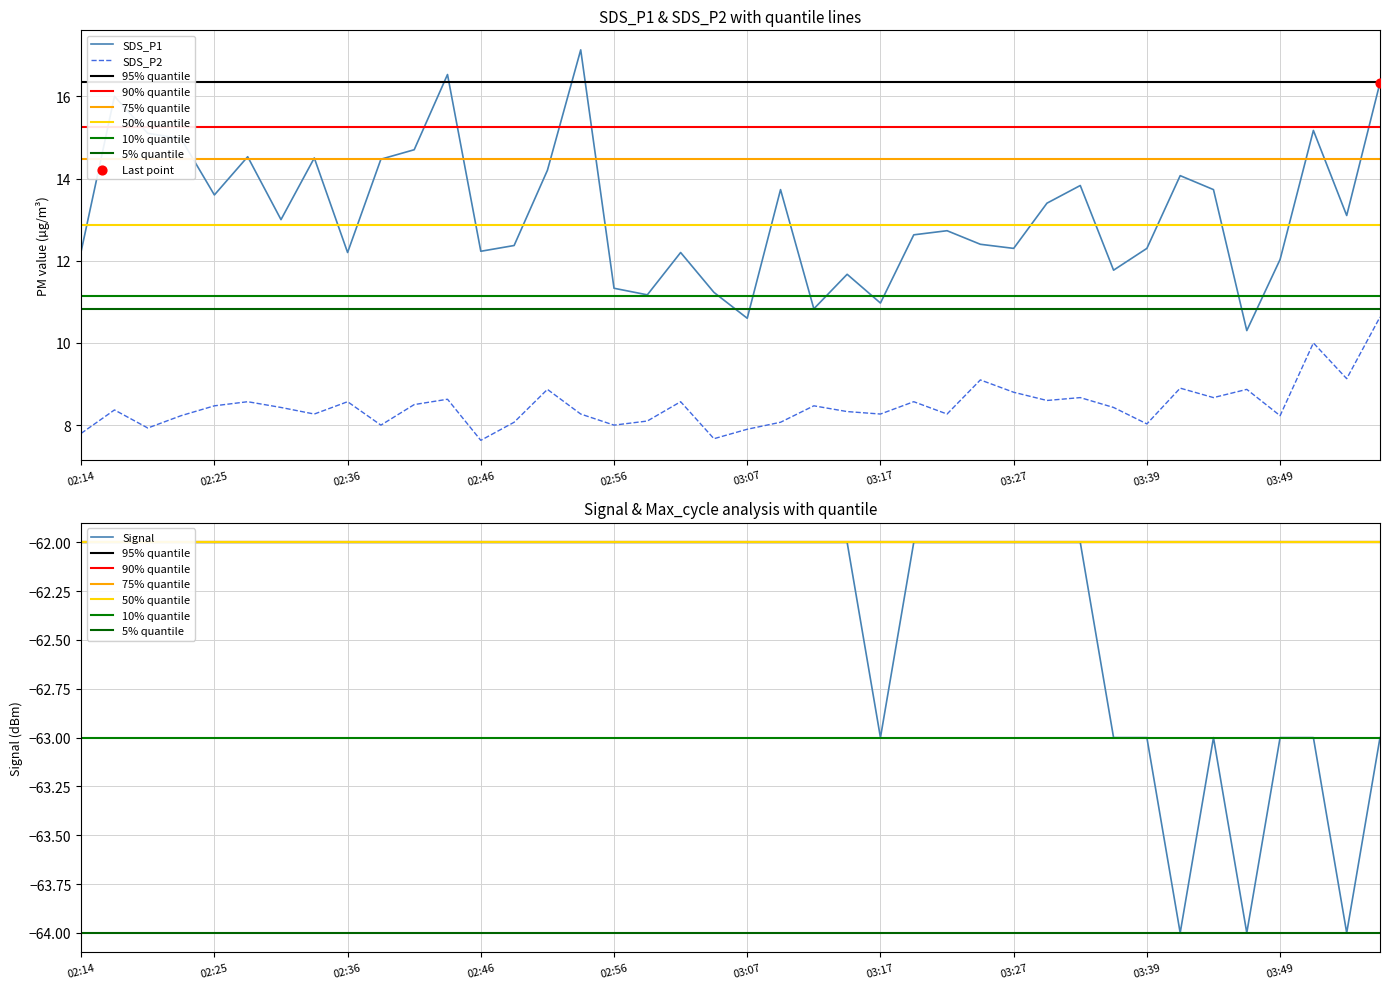

At how many categories does at least one series exceed 16?

3